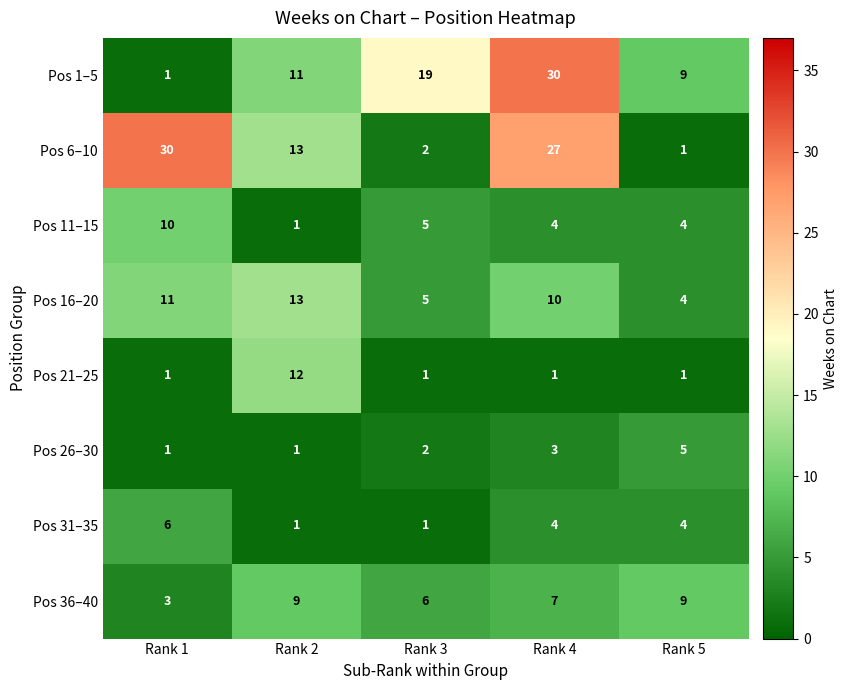

At how many categories does at least one series exceed 1?

5